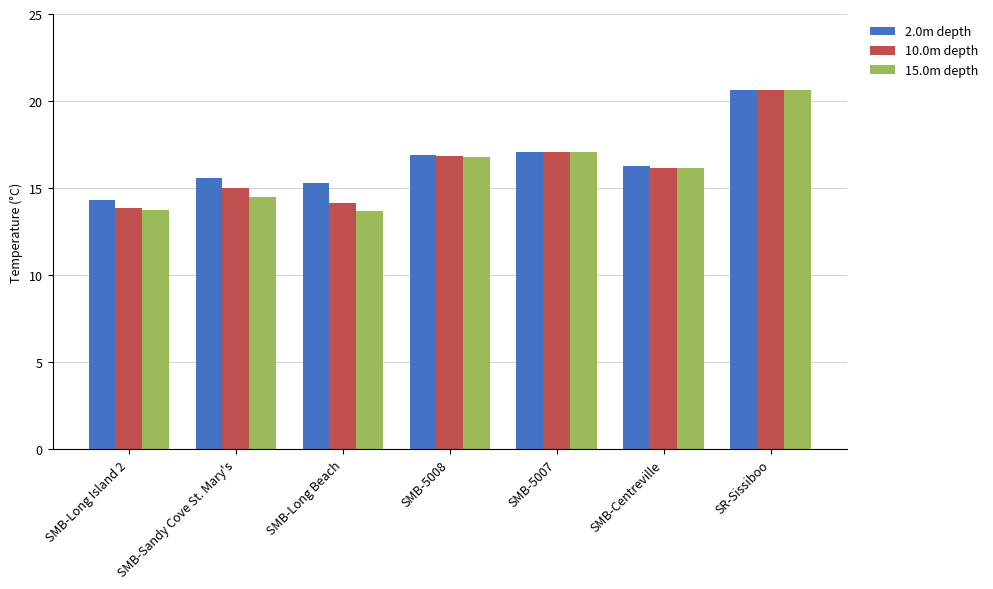

At which label does 2.0m depth reach its peak?

SR-Sissiboo